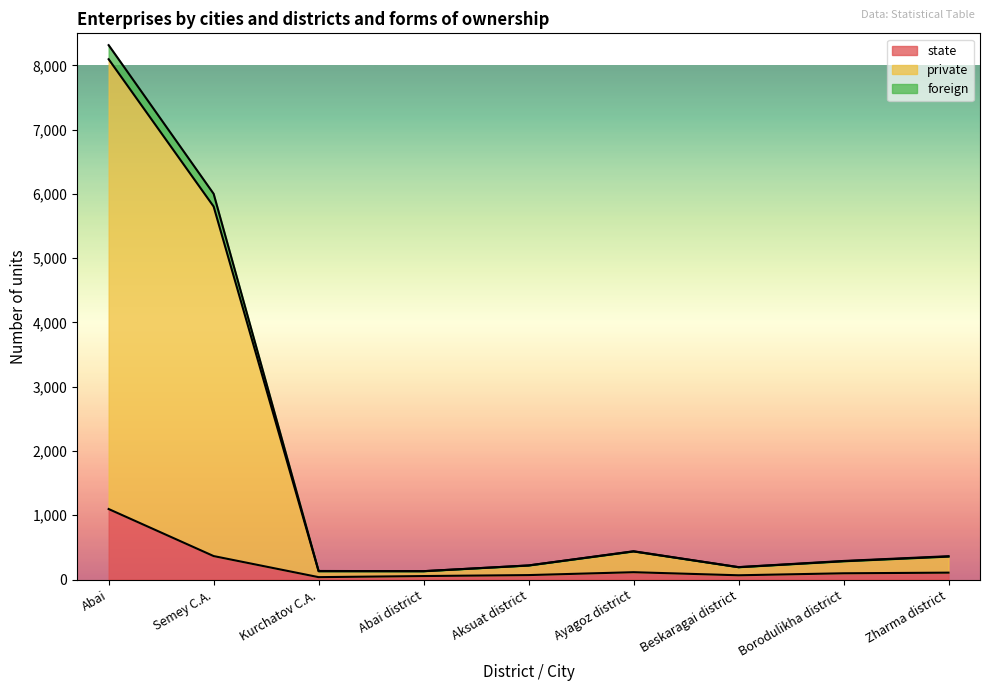

What is the maximum value for state?

1097